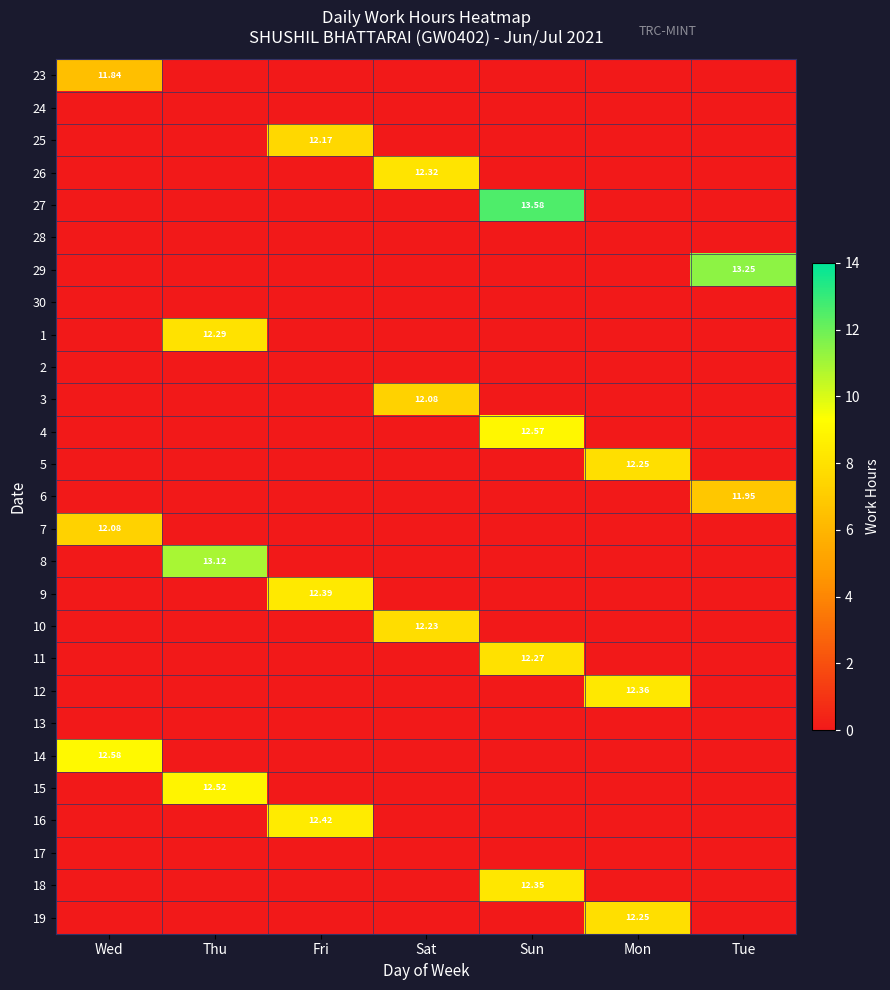

At which label does 10 reach its peak?

Wed